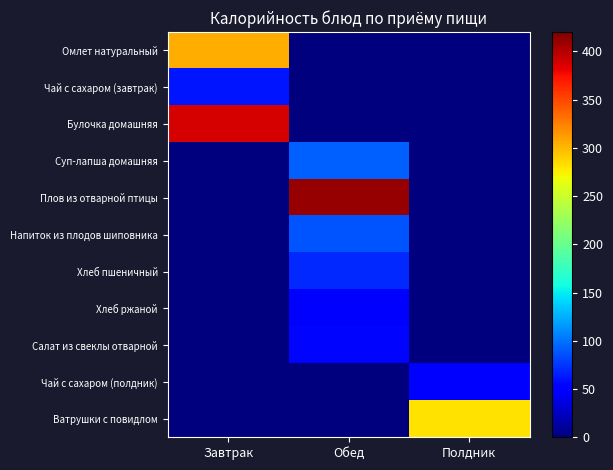

Between Завтрак and Полдник, which is larger?

Завтрак